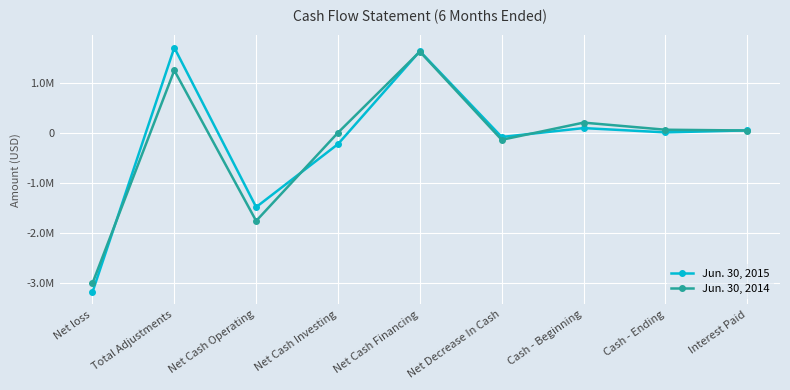

What is the label of the 4th point from the left?

Net Cash Investing